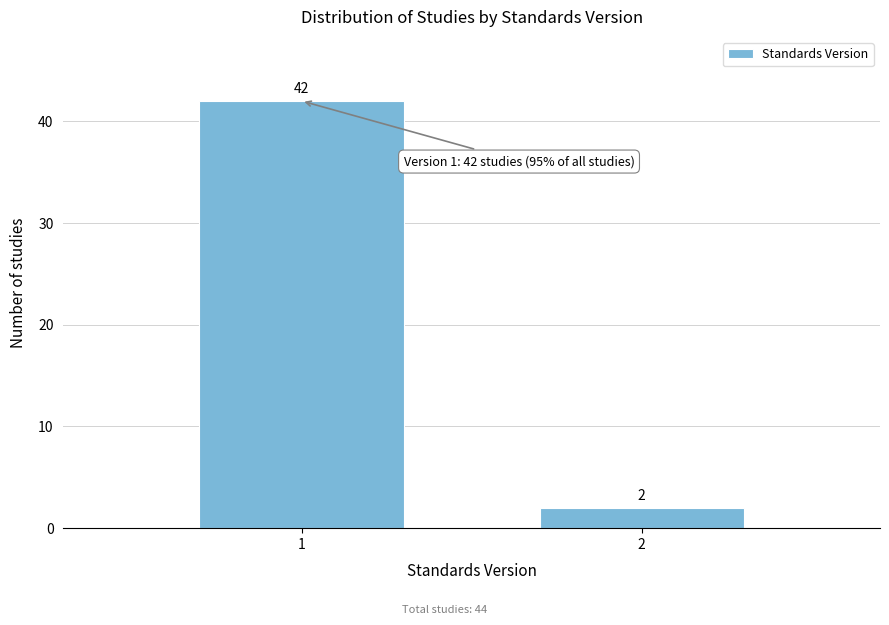

Reading left to right, extract all data points from this chart.

42	2